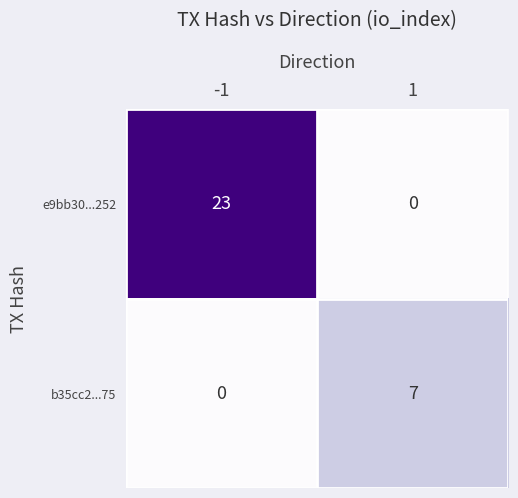

At which category is the sum across all series the highest?

-1